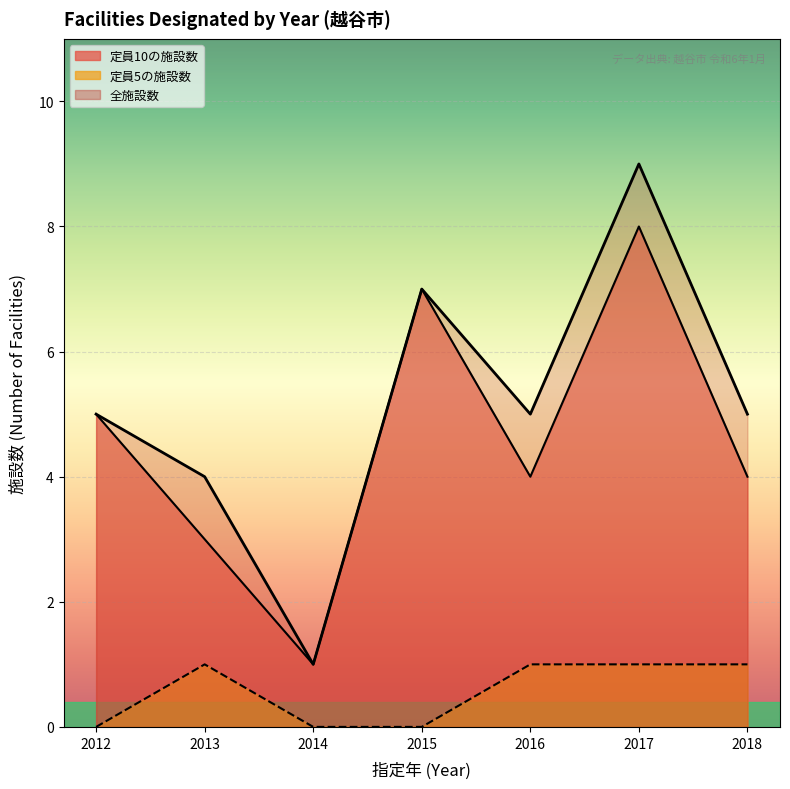

True or false: 入所定員数5 has a value of 8 at 2015-12.

False